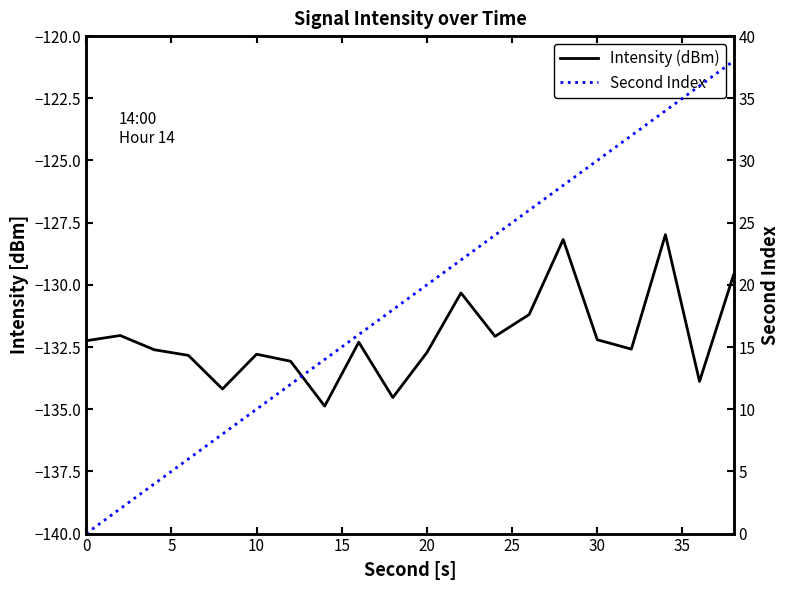

What is the difference between the maximum and minimum values in the Second Index series?

38.0